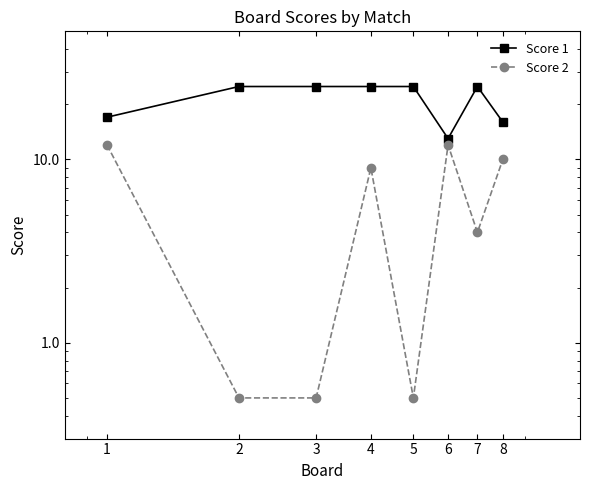

The Score 1 series shows 8.4 at 6. True or false?

False